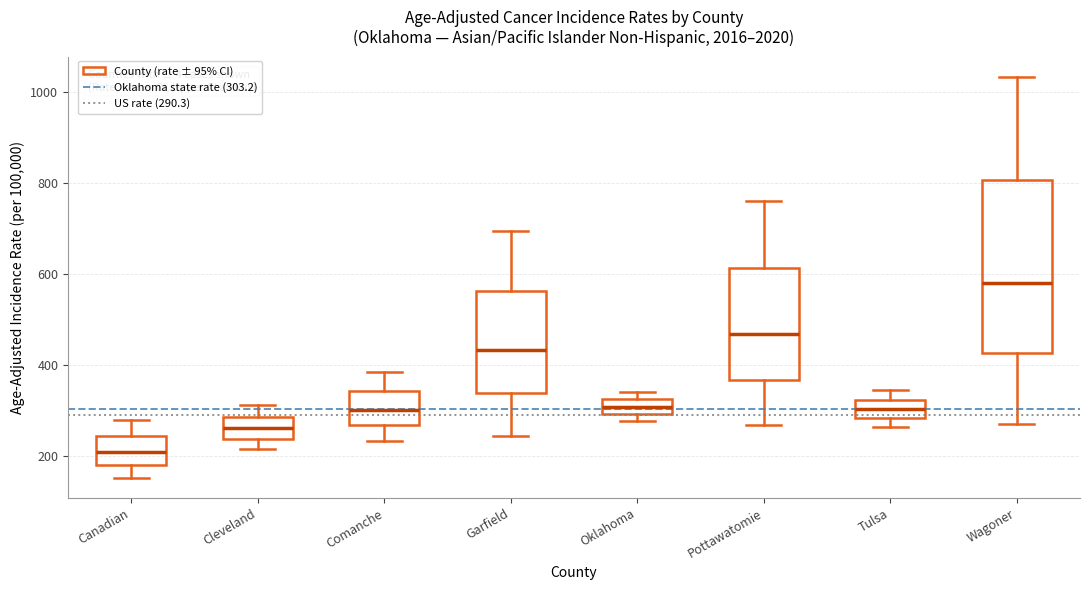

Which box's median line is the highest?

Wagoner